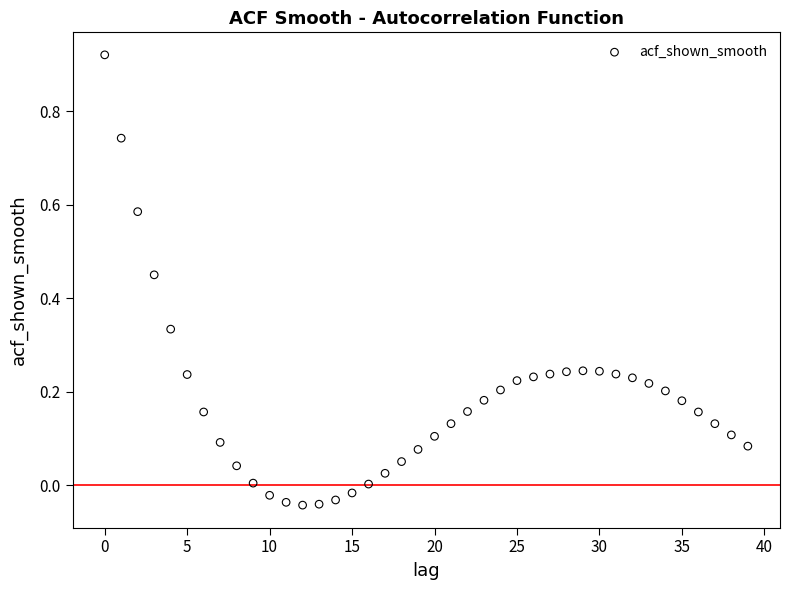

What is the range of Y values (max minus min)?

1.0